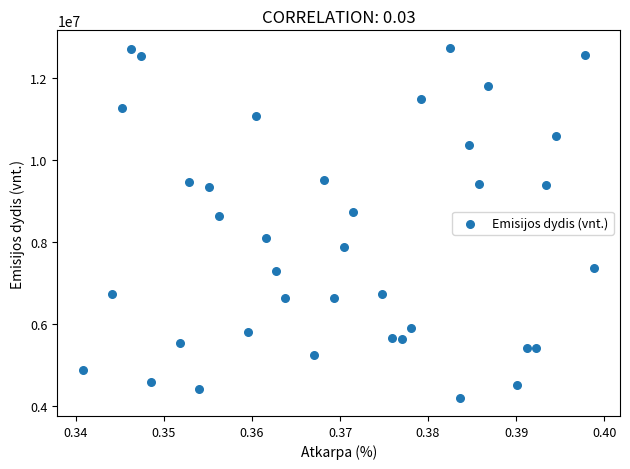

What Y value in the scatter plot is closest to 8457224?

8628109.9